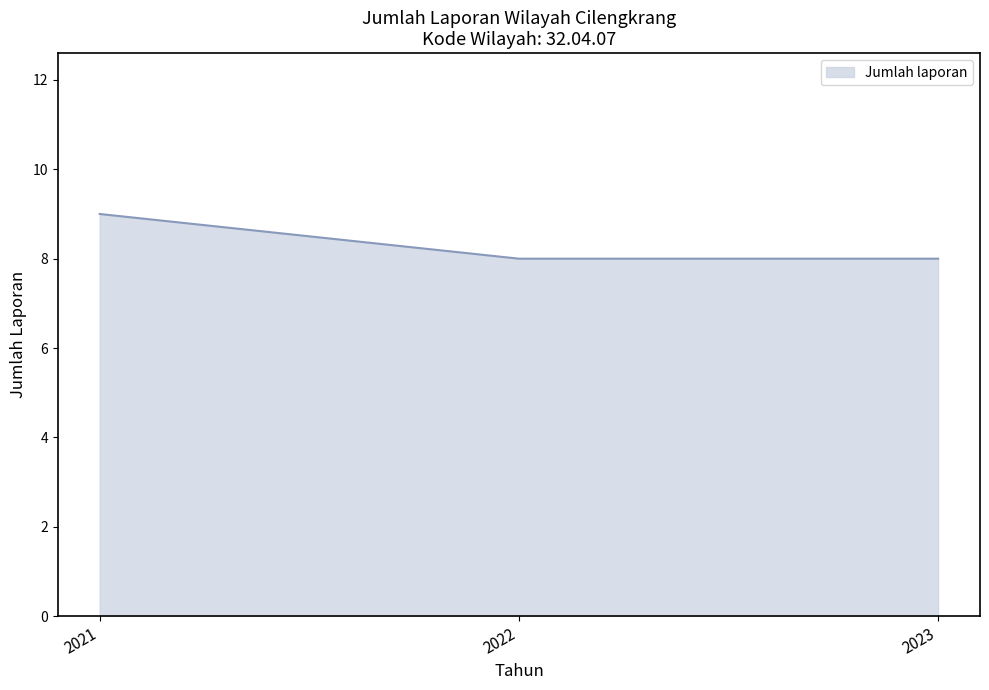

Does the chart have visible grid lines?

No